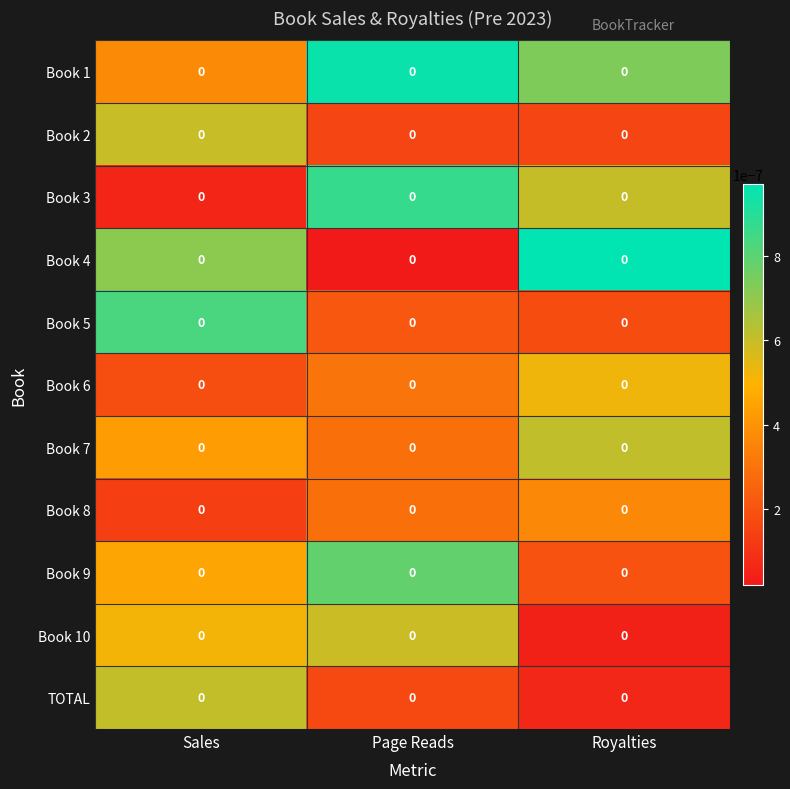

List the series in order of their peak value, highest first.

Book 4, Book 1, Book 3, Book 5, Book 9, Book 7, TOTAL, Book 2, Book 10, Book 6, Book 8